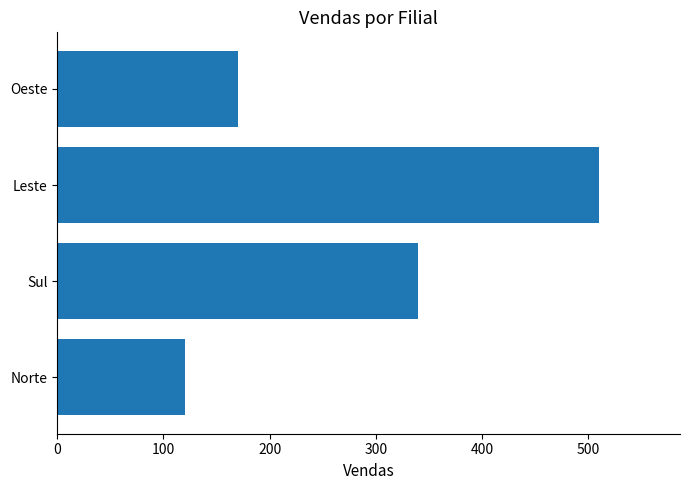

What is the difference between the maximum and second lowest values?

340